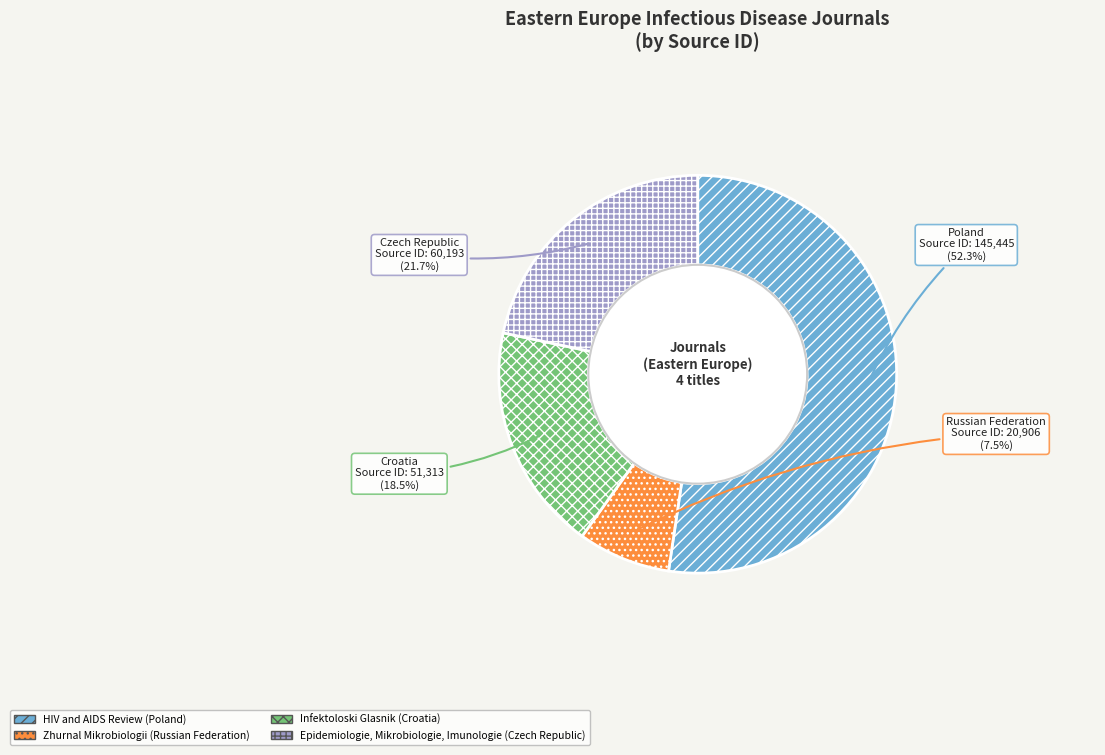

Which category accounts for the majority?

HIV and AIDS Review